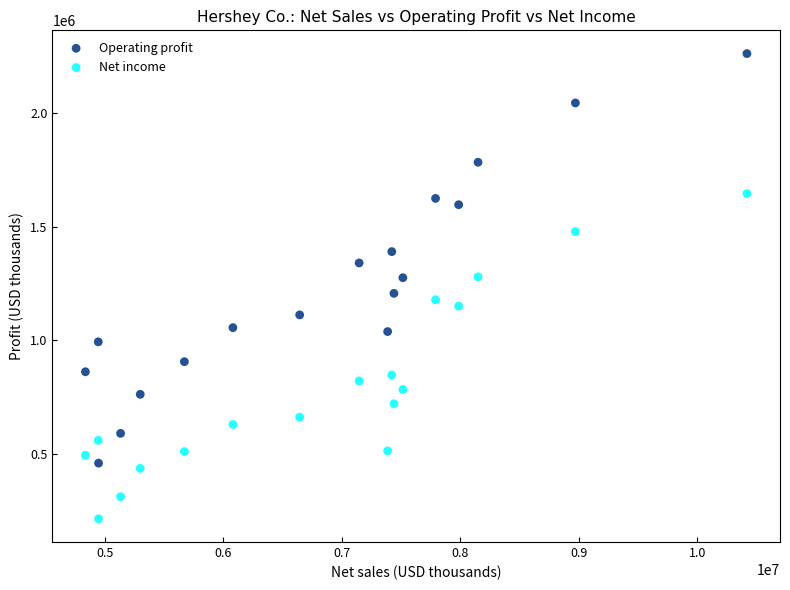

What are all the series names shown in the legend?

Operating profit, Net income